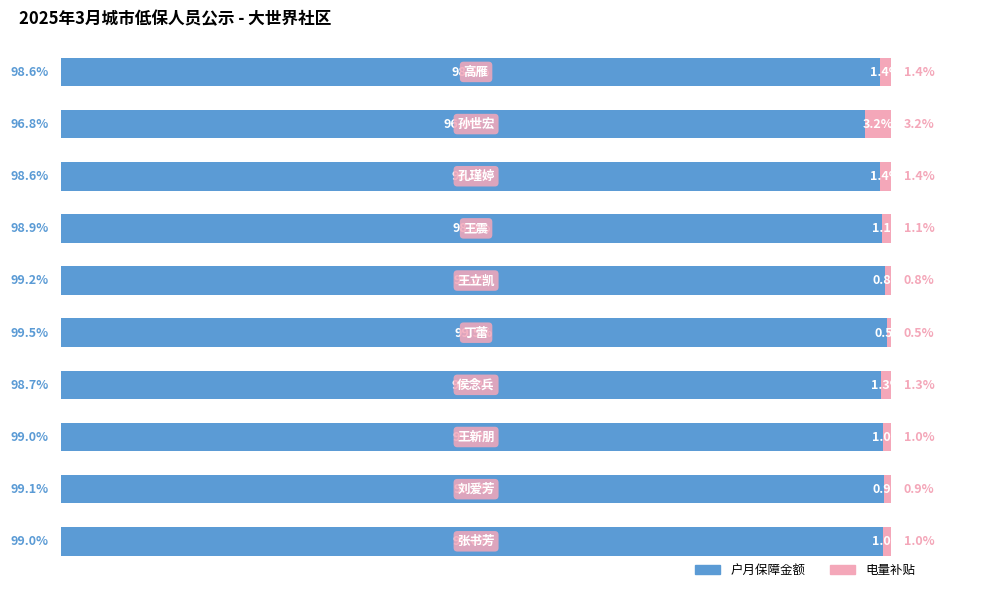

What are all the series names shown in the legend?

户月保障金额, 电量补贴